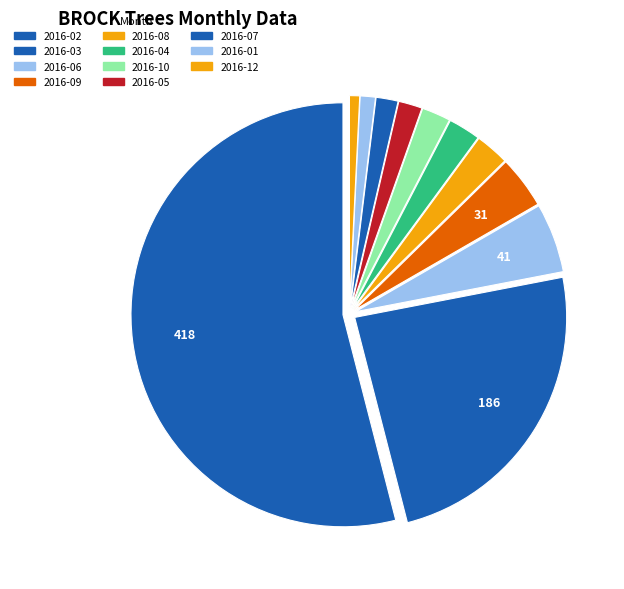

To the nearest percent, what is the difference between the largest and smallest slice percentages?

53%